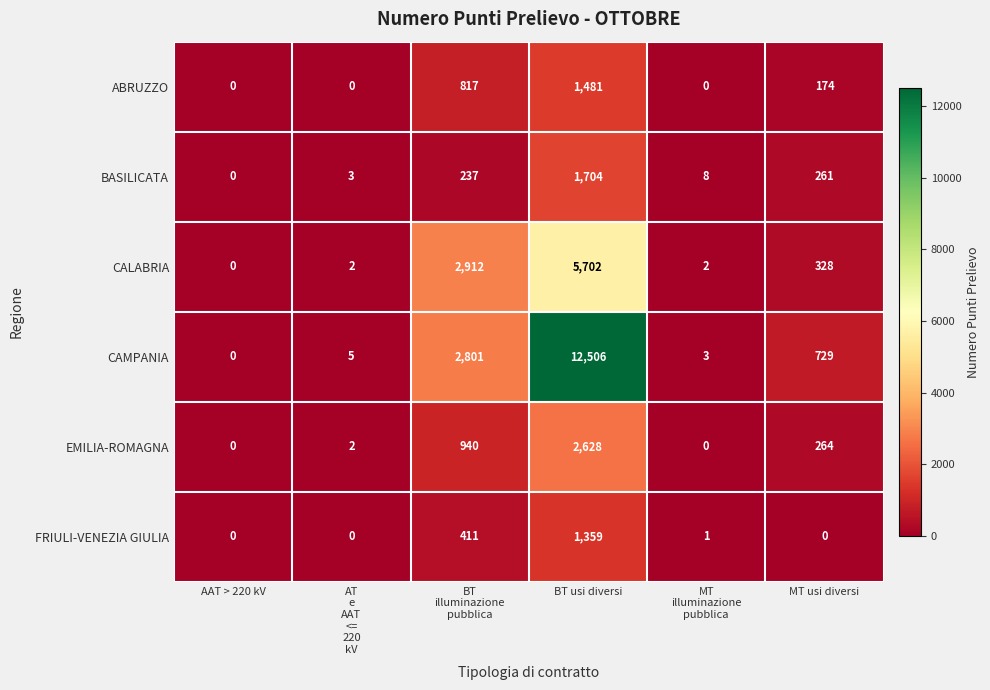

What is the average value of the ABRUZZO series?

412